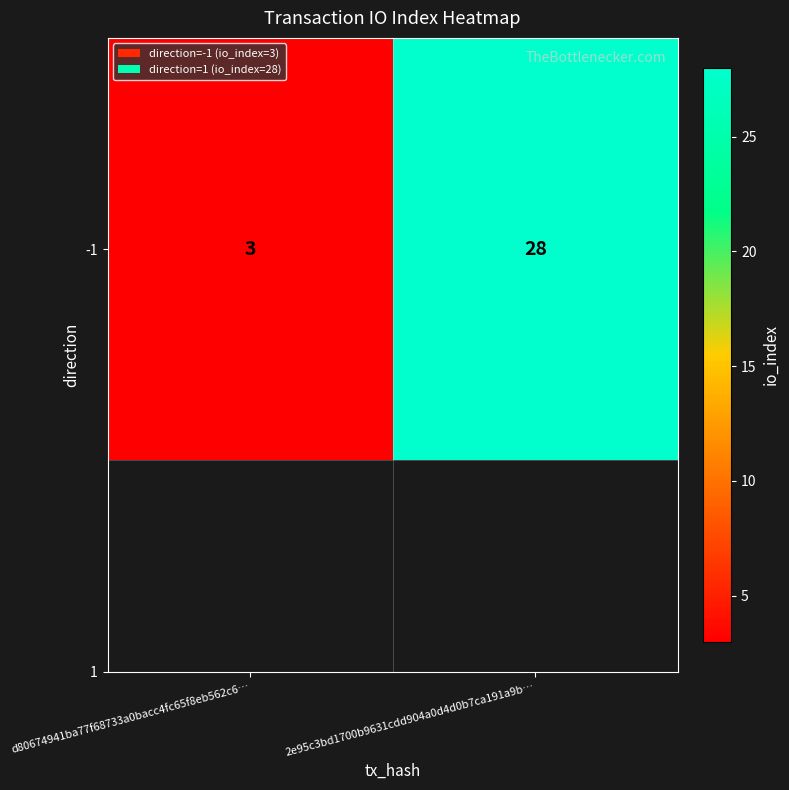

What is the approximate value at 2e95c3bd1700b9631cdd904a0d4d0b7ca191a9b…?

28